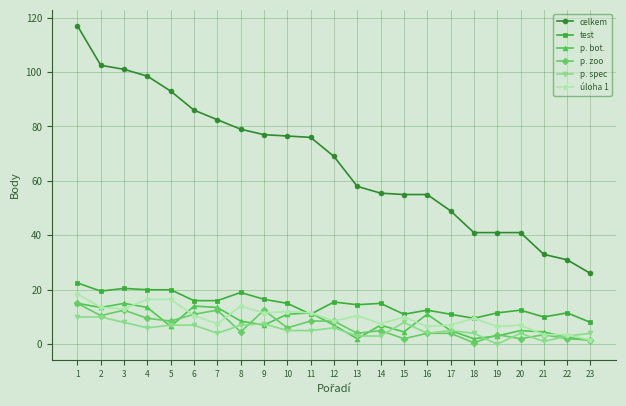

What is the difference between the maximum and minimum values in the úloha 1 series?

17.0